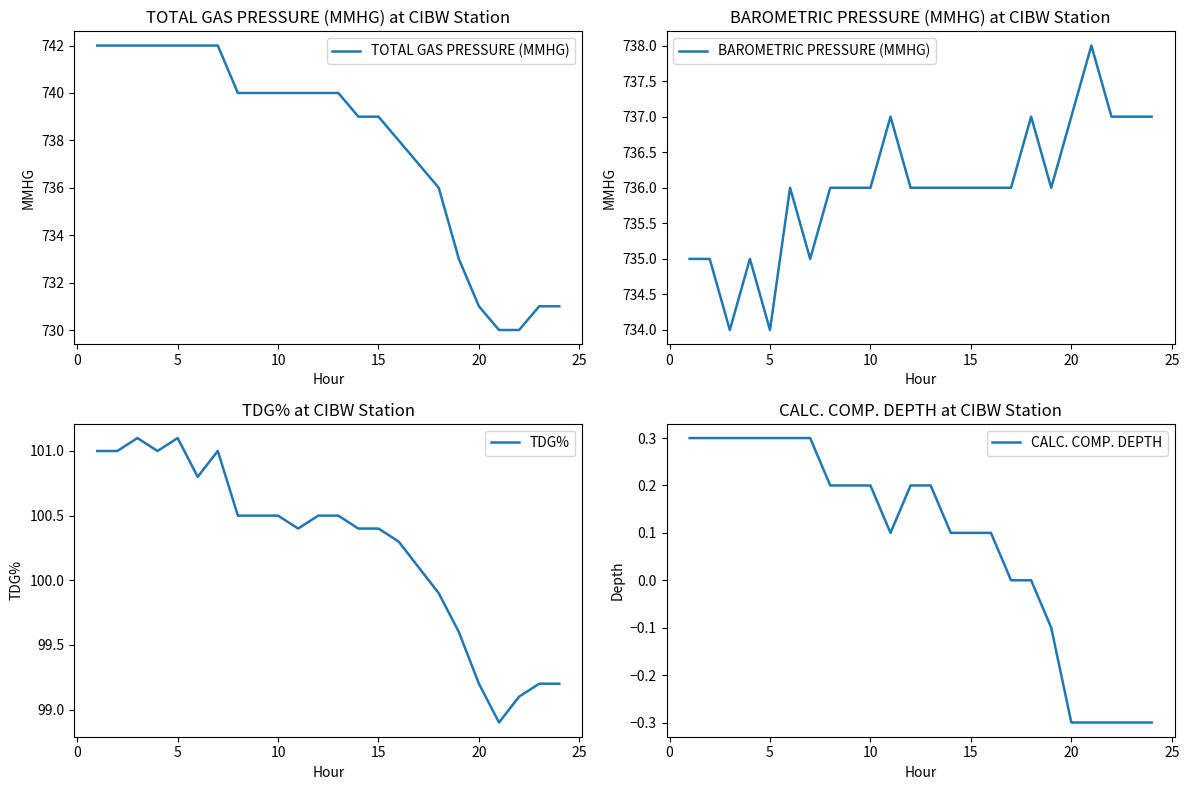

True or false: TOTAL GAS PRESSURE (MMHG) and TDG% intersect in this chart.

False